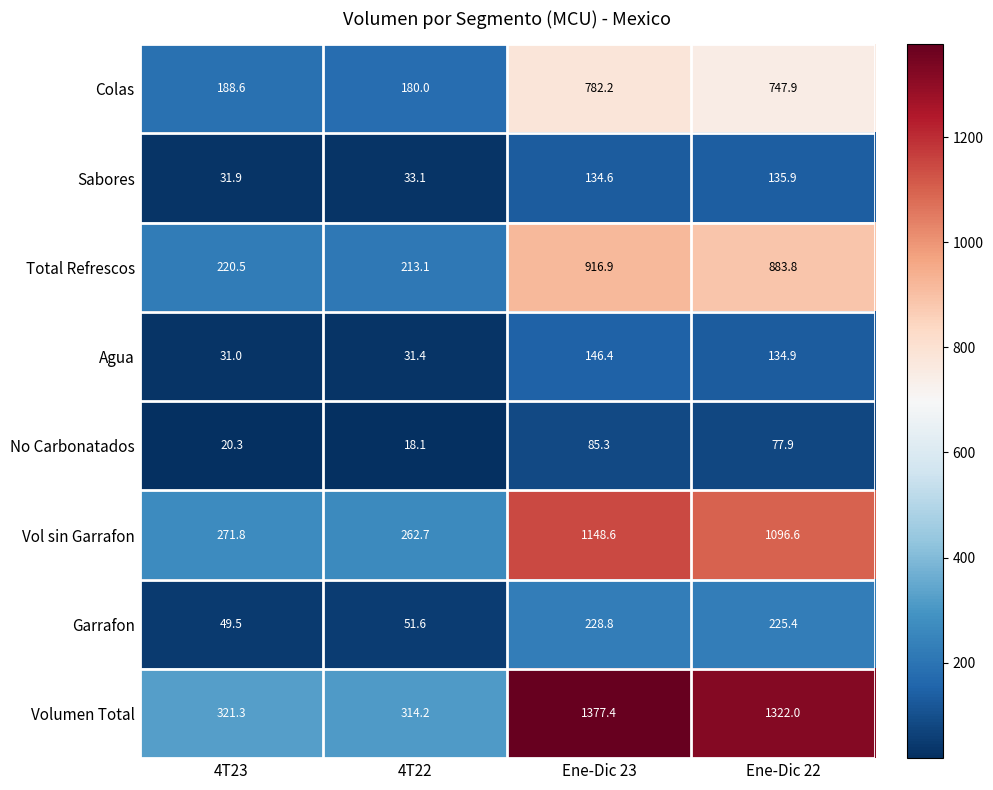

Which series has the largest total across all categories?

Volumen Total